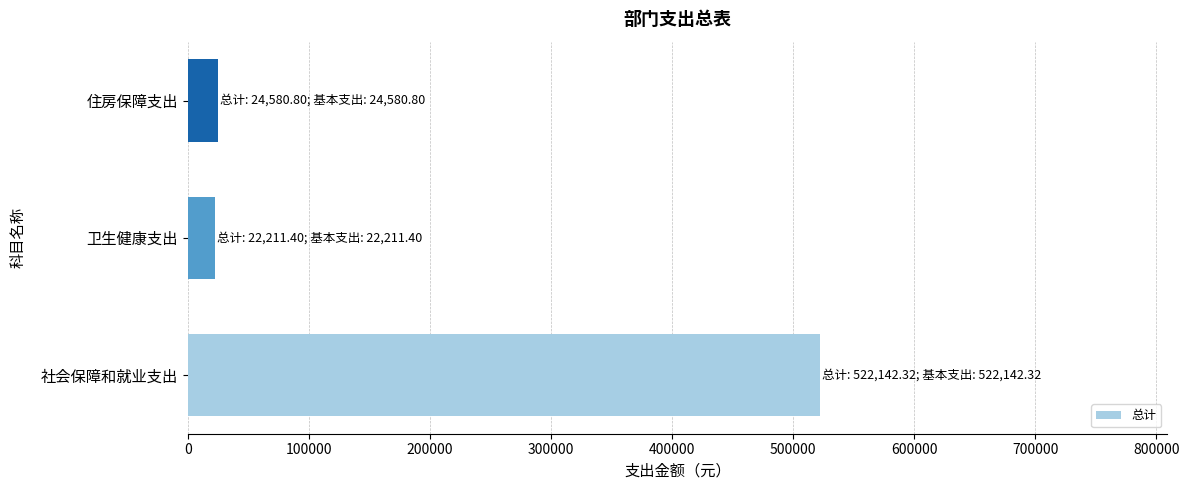

At which label is the value closest to 272176?

住房保障支出